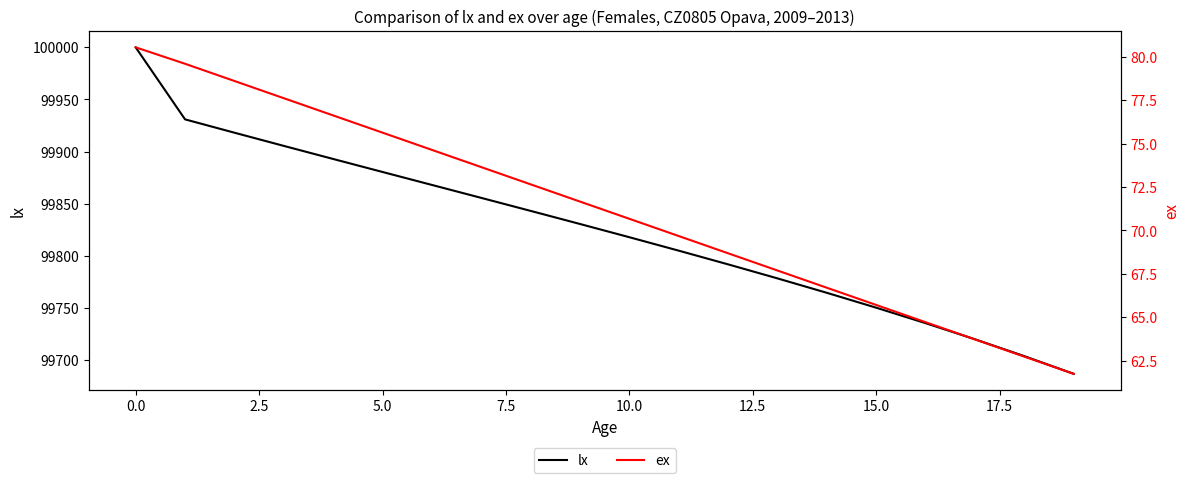

What is the lowest value of the lx series?

99686.9